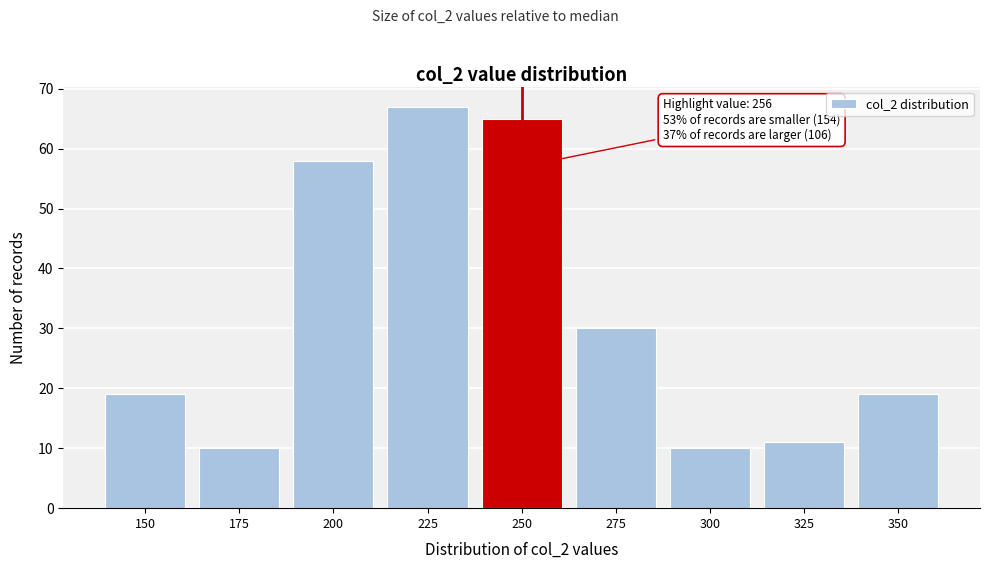

Reading left to right, list all the values displayed in this chart.

150=19	175=10	200=58	225=67	250=65	275=30	300=10	325=11	350=19